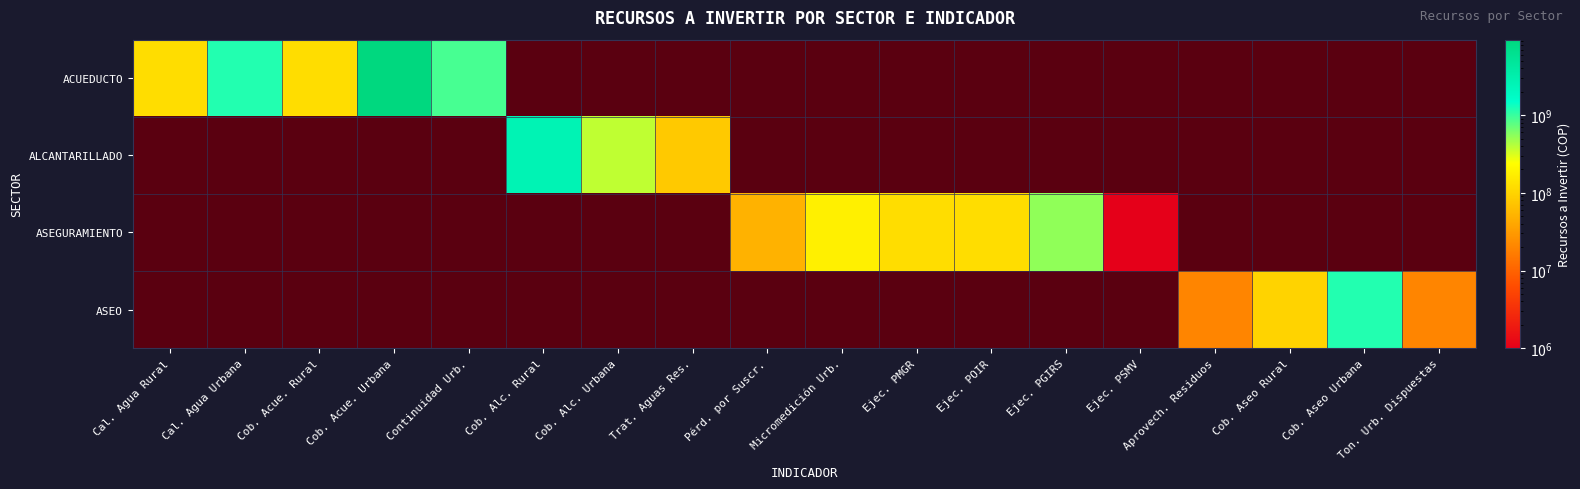

What is the difference between the maximum and minimum values in the ASEGURAMIENTO series?

531024700